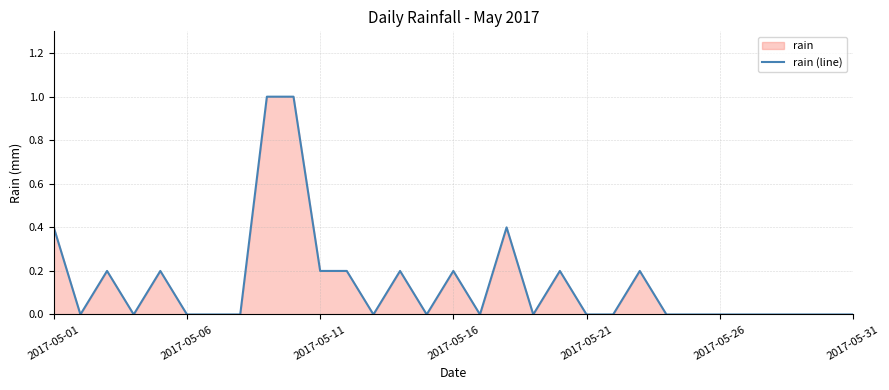

True or false: the data shows 0.3 at 2017-05-16.

False